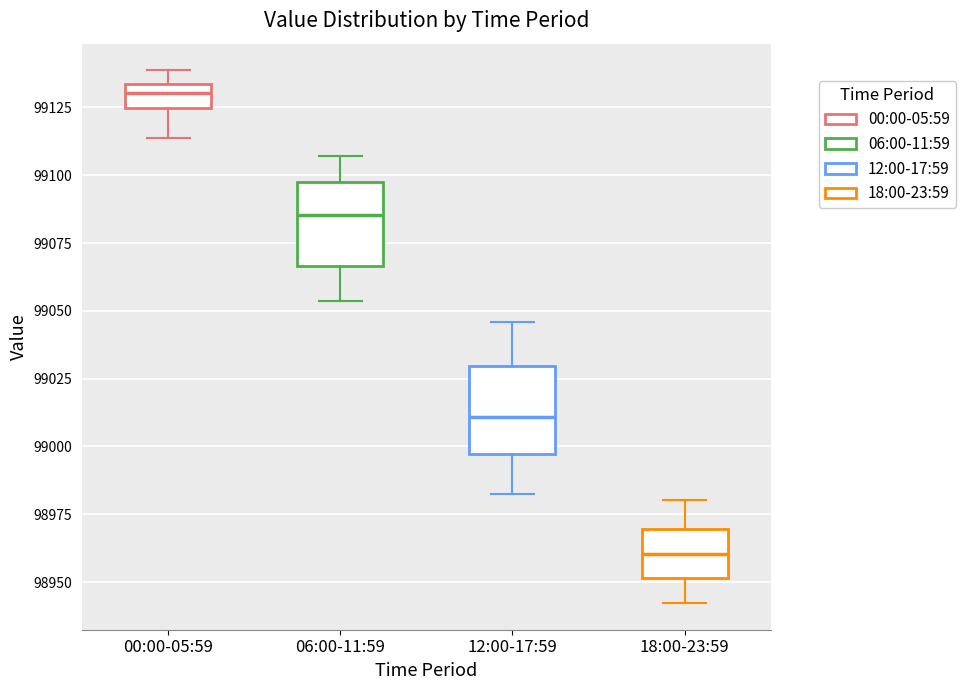

Which box's median line is the highest?

00:00-05:59